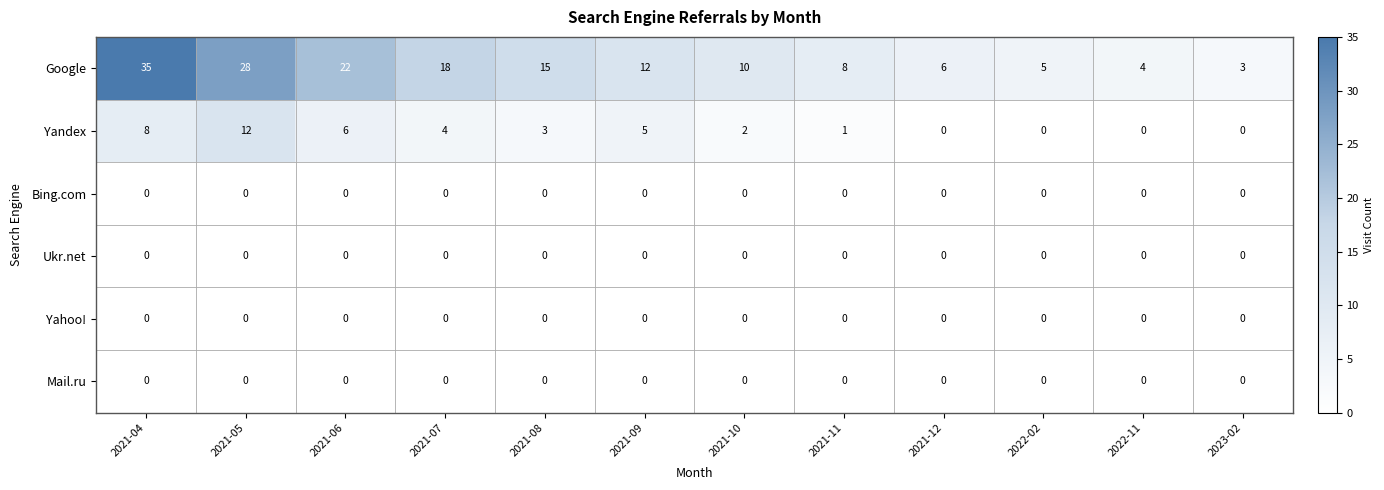

What is the total value across all series at 2021-09?

17